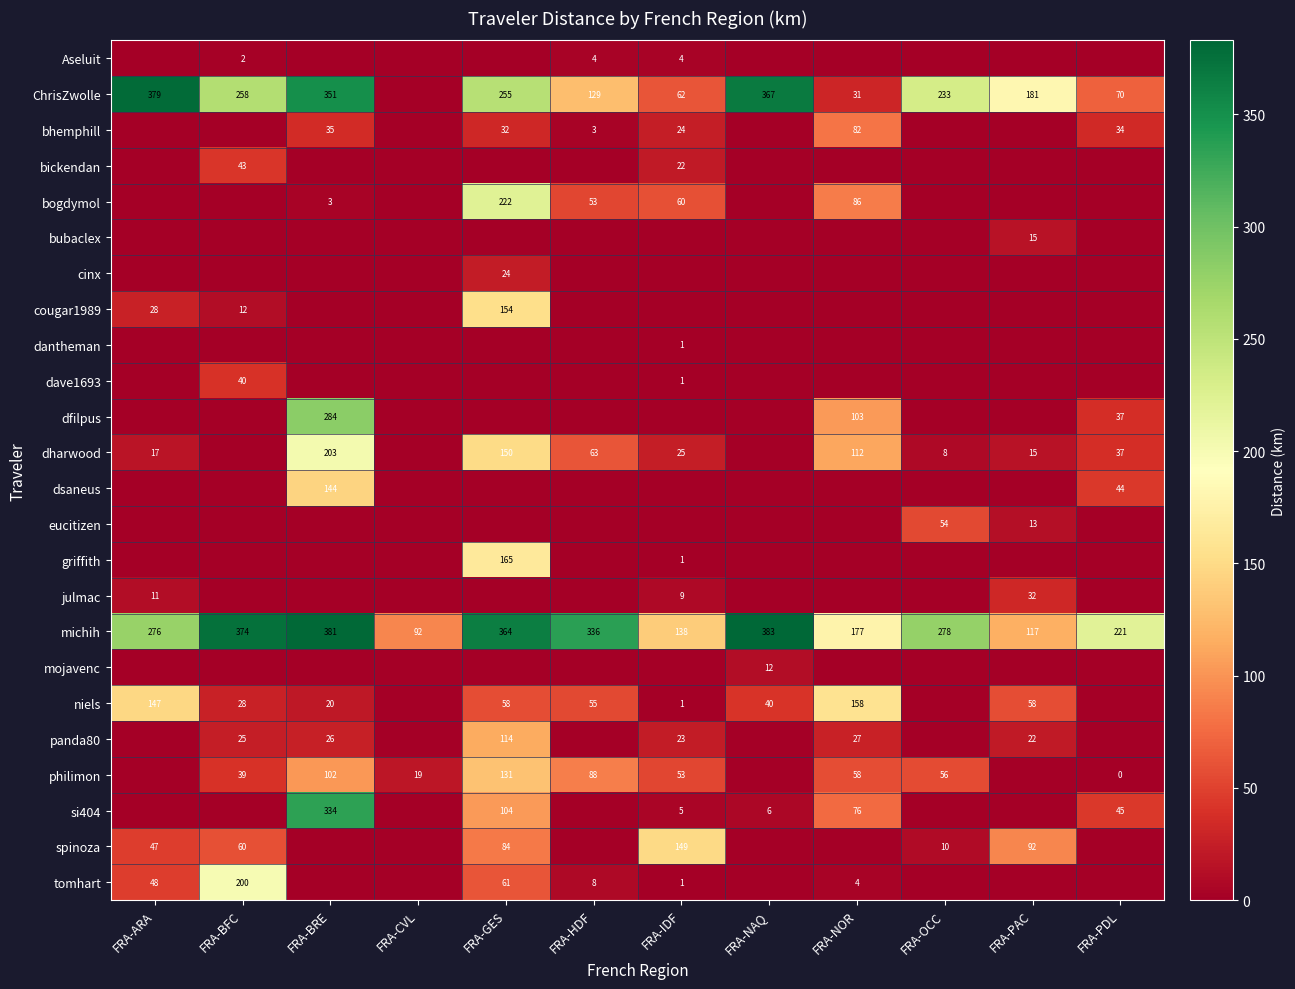

Is it true that dharwood equals 17 at FRA-ARA?

True